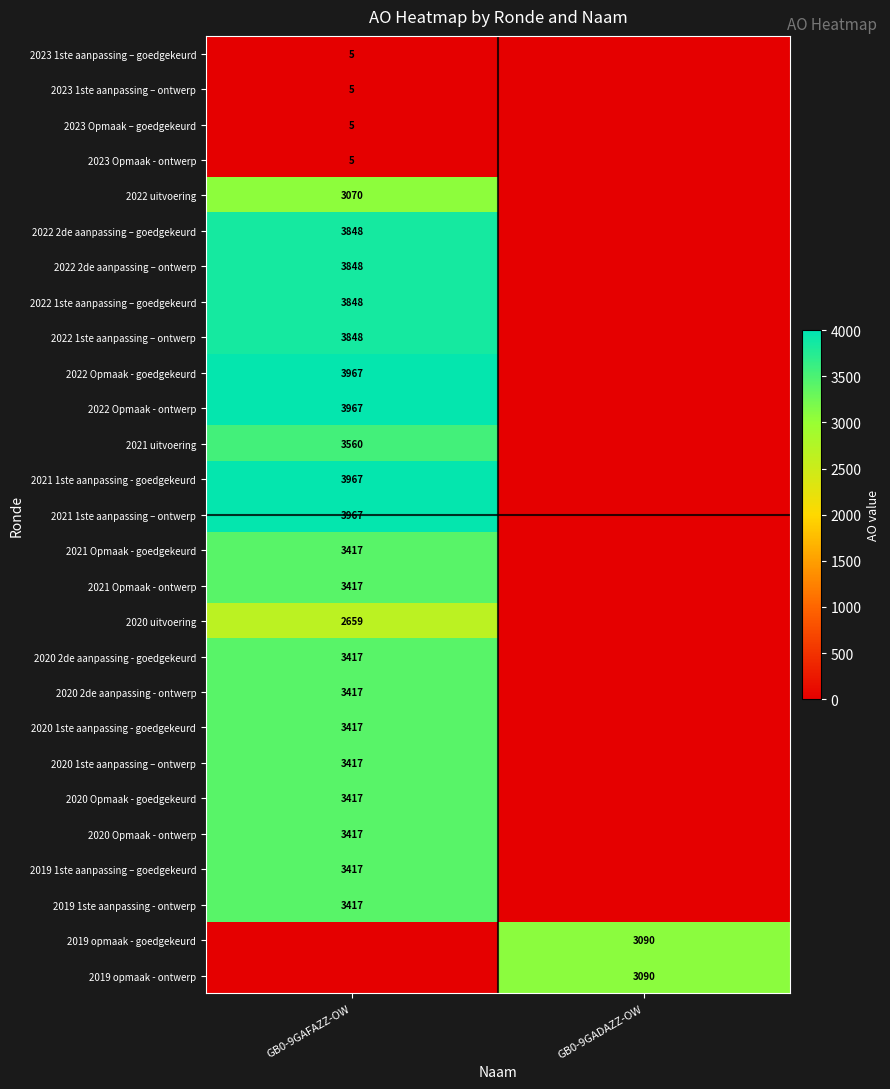

Is the value of 2021 1ste aanpassing – ontwerp at GB0-9GAFAZZ-OW greater than the value of 2019 opmaak - ontwerp at GB0-9GADAZZ-OW?

Yes